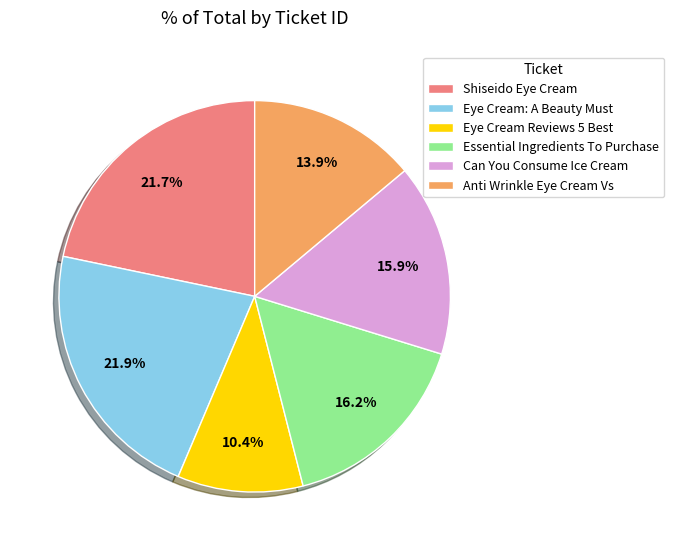

Is the sum of Shiseido Eye Cream and Eye Cream: A Beauty Must greater than half?

No